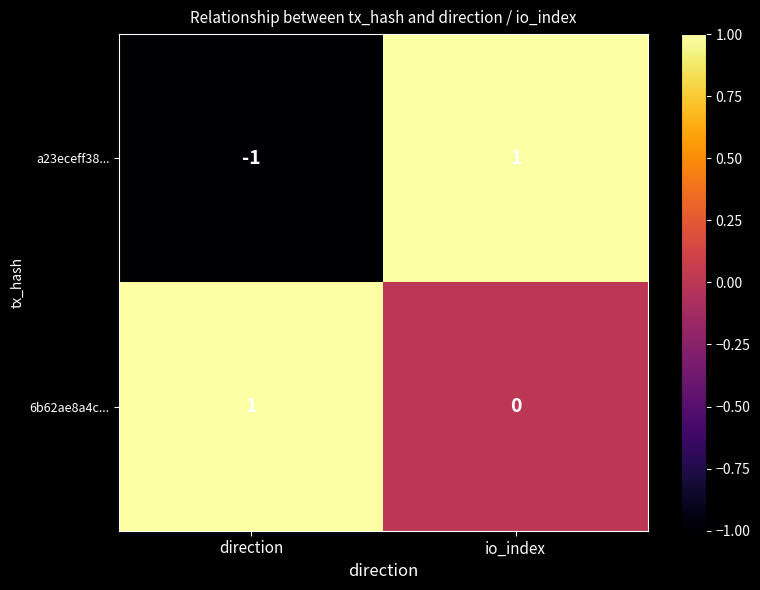

What is the minimum value shown in the chart?

-1